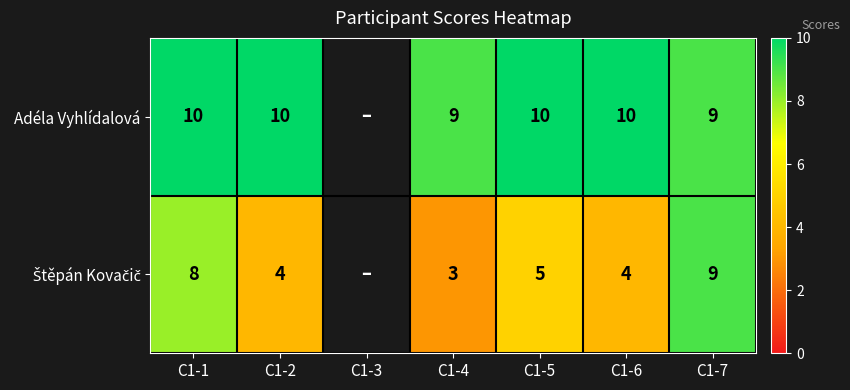

What is the difference between the highest and lowest values at C1-5?

5